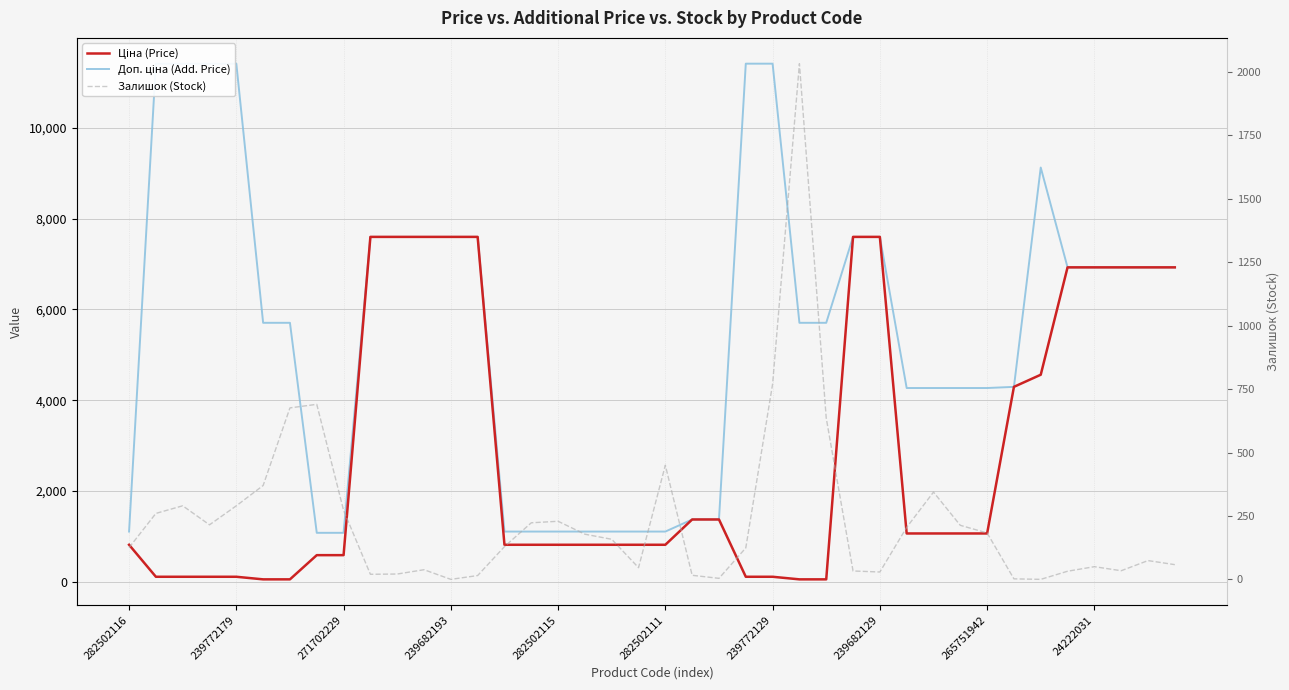

Reading right to left, list all the values displayed in this chart.

Ціна (Price): 6925.7	6925.7	6925.7	6925.7	6925.7	4561.9	4295.4	1067.3	1067.3	1067.3	1067.3	7596.5	7596.5	57.0	57.0	114.1	114.1	1375.4	1375.4	818.5	818.5	818.5	818.5	818.5	818.5	818.5	7596.5	7596.5	7596.5	7596.5	7596.5	589.9	589.9	57.0	57.0	114.1	114.1	114.1	114.1	818.5
Доп. ціна (Add. Price): 6925.7	6925.7	6925.7	6925.7	6925.7	9123.7	4295.0	4269.4	4269.4	4269.4	4269.4	7596.5	7596.5	5705.0	5705.0	11410.0	11410.0	1375.0	1375.0	1109.2	1109.2	1109.2	1109.2	1109.2	1109.2	1109.2	7596.5	7596.5	7596.5	7596.5	7596.5	1081.7	1081.7	5705.0	5705.0	11410.0	11410.0	11410.0	11410.0	1109.2
Залишок (Stock): 58.0	74.0	34.0	50.0	32.0	0.0	2.0	183.0	213.0	344.0	205.0	29.0	33.0	636.0	2033.0	770.0	124.0	4.0	16.0	450.0	46.0	158.0	178.0	229.0	223.0	129.0	15.0	0.0	38.0	21.0	20.0	272.0	690.0	676.0	370.0	290.0	215.0	290.0	260.0	125.0